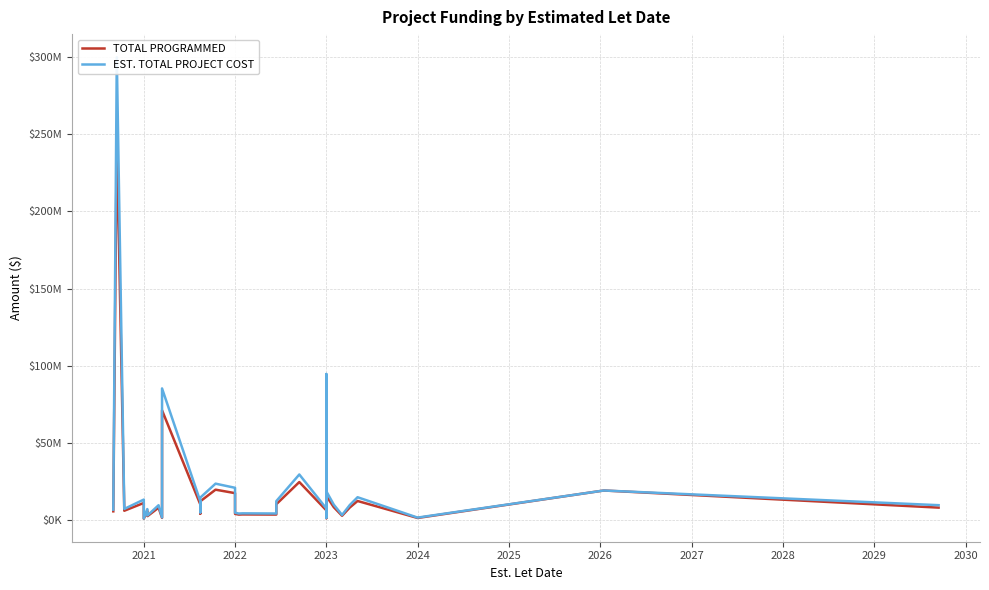

True or false: EST. TOTAL PROJECT COST and TOTAL PROGRAMMED intersect in this chart.

False